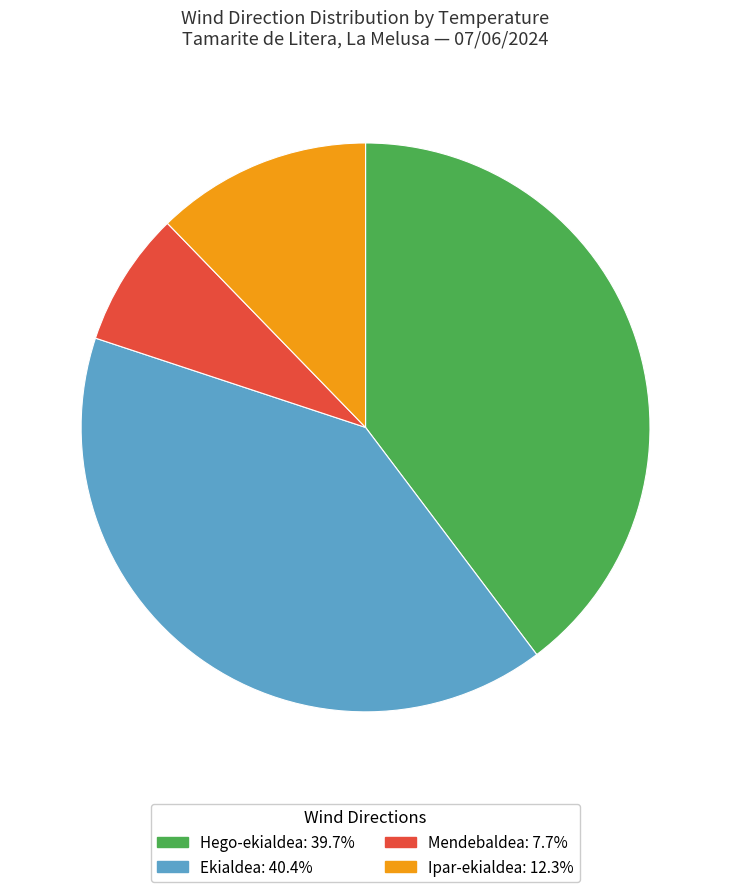

Is there a majority slice in this chart?

No